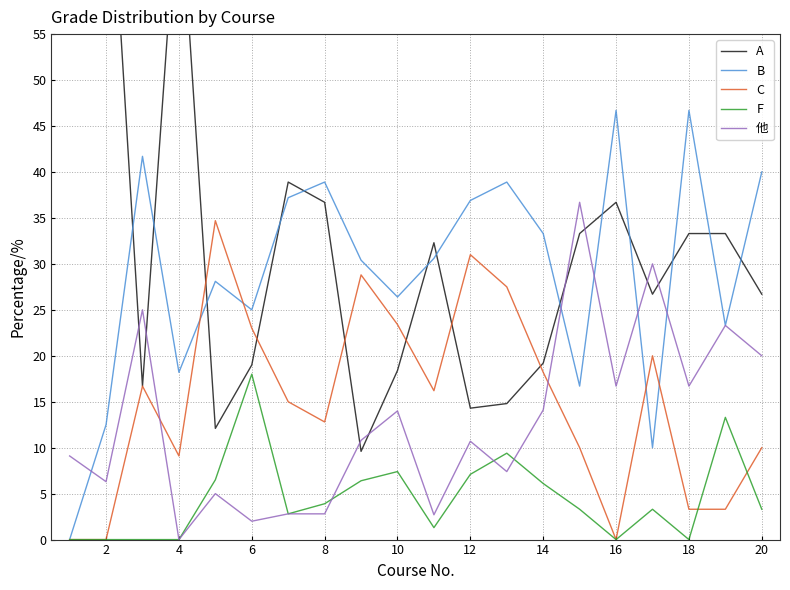

What is the maximum value for 他?

36.7